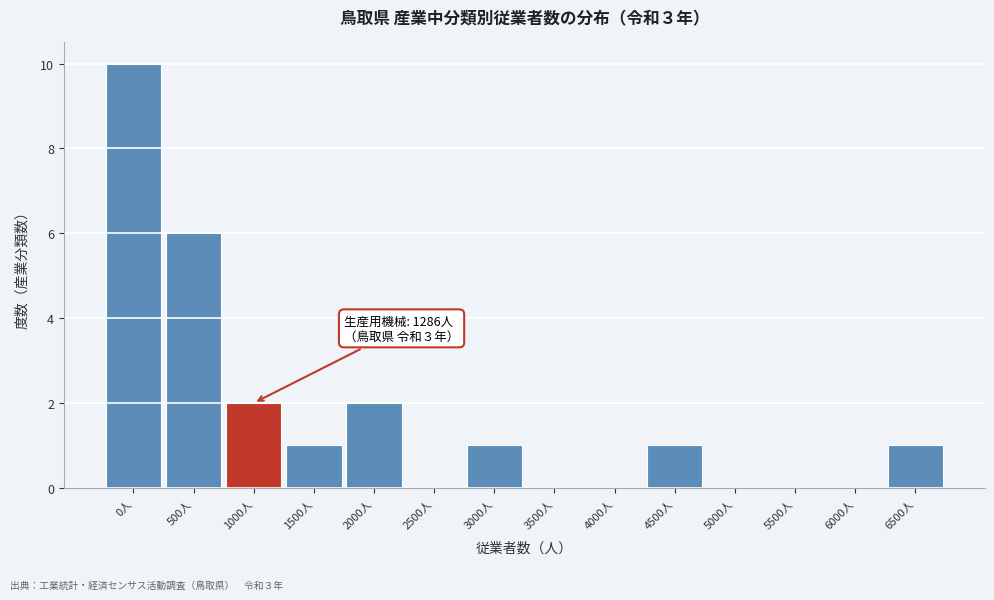

Reading left to right, extract all data points from this chart.

0人=10	500人=6	1000人=2	1500人=1	2000人=2	2500人=0	3000人=1	3500人=0	4000人=0	4500人=1	5000人=0	5500人=0	6000人=0	6500人=1